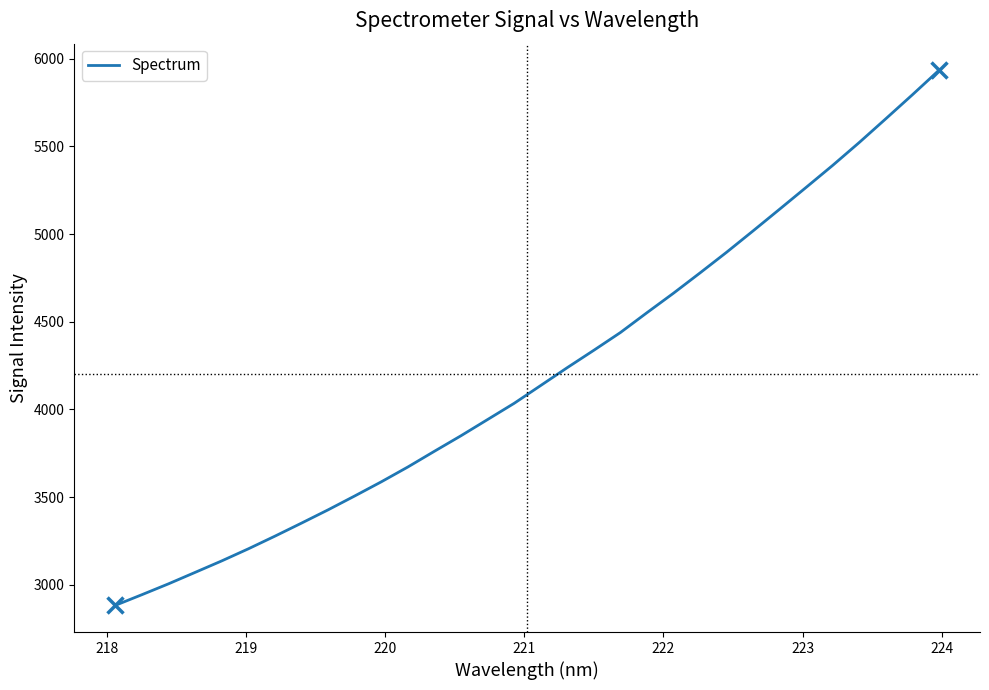

What is the difference between the maximum and minimum values?

3050.4